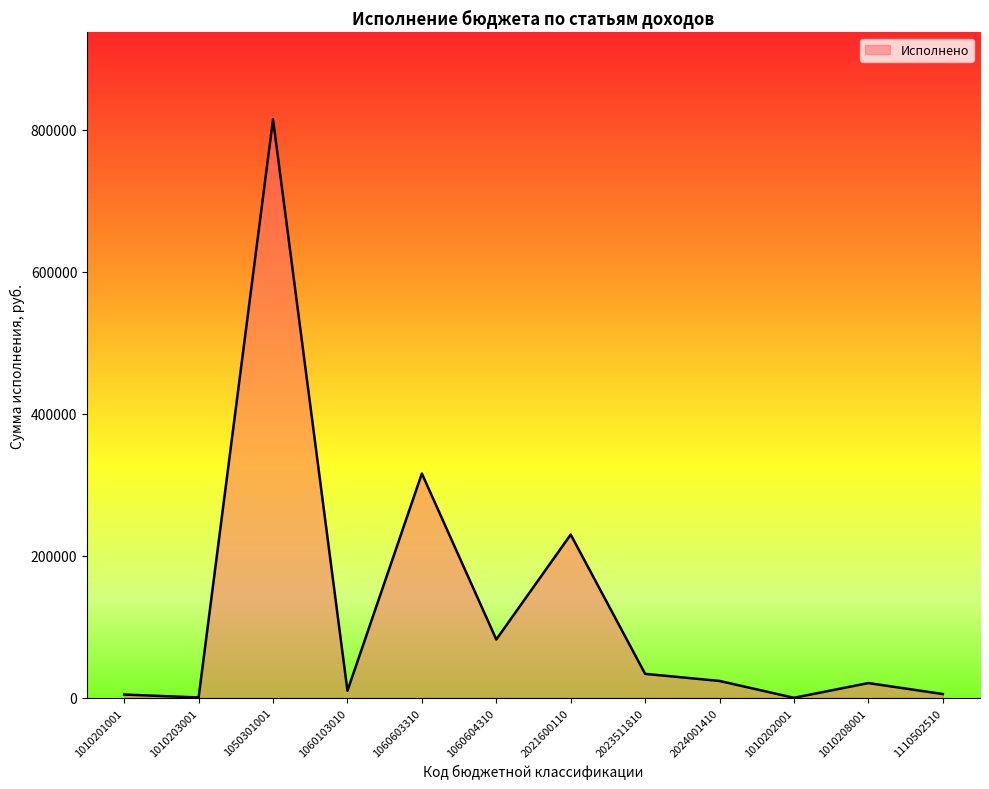

Does the chart display data point markers on the line(s)?

No